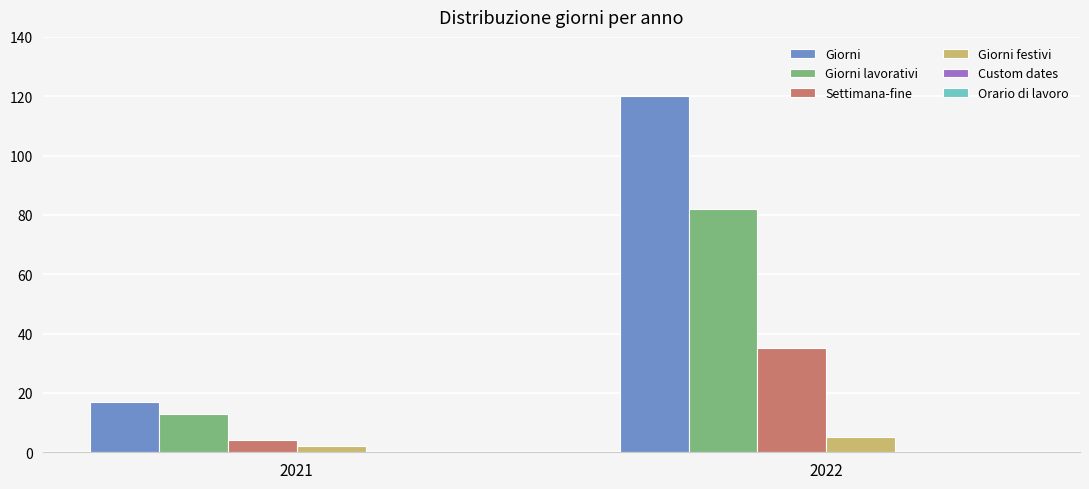

Which category has the highest value in the Giorni series?

2022